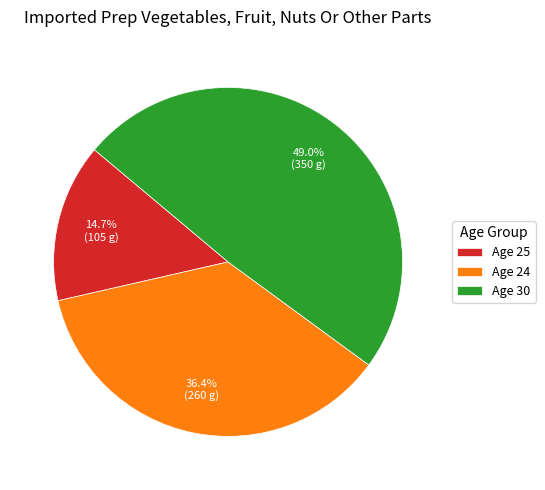

Does any single category account for the majority?

No